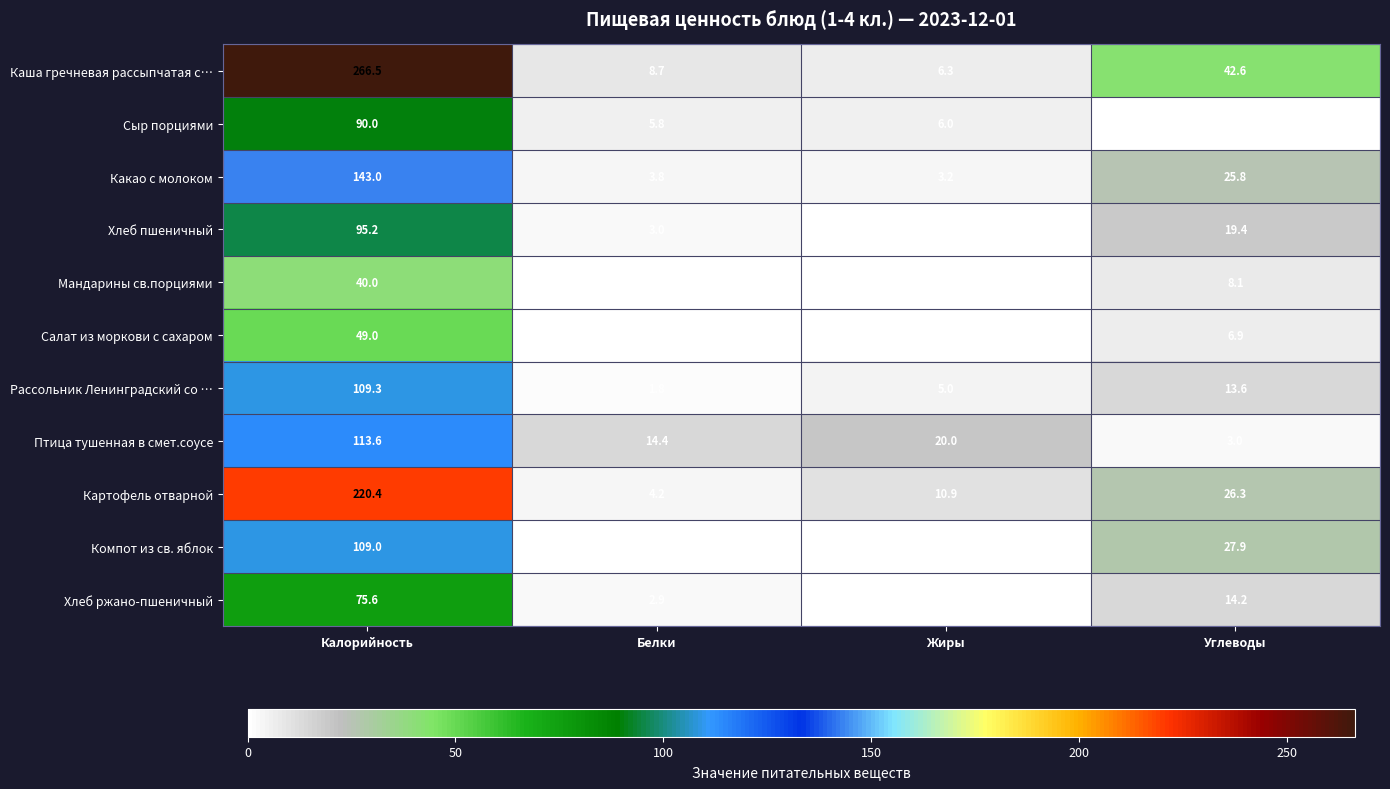

How many series are shown in this chart?

11